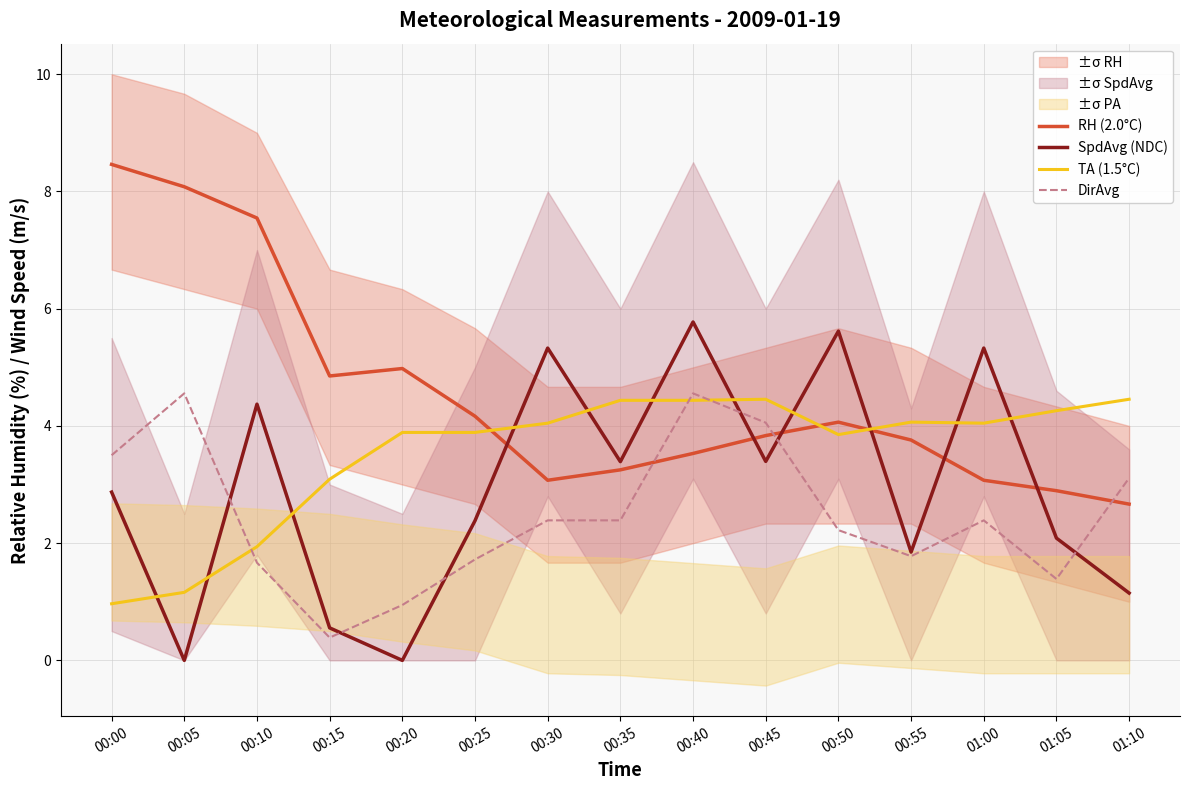

What is the value of the SpdAvg (NDC) point at the 4th from the left?

0.6